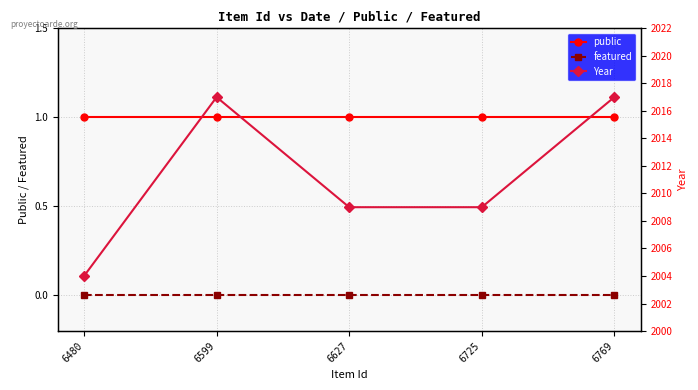

Is the value of featured at 6627 greater than the value of public at 6627?

No